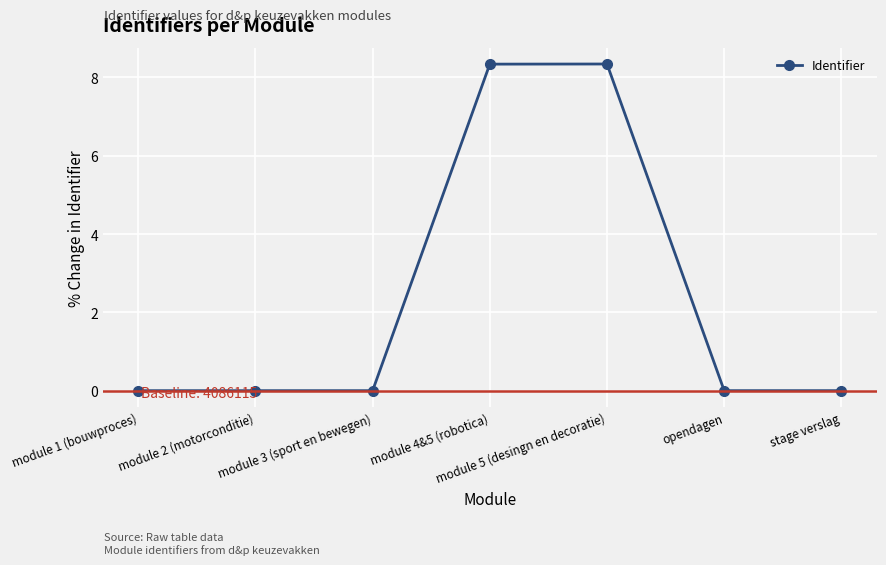

How many lines are shown in the chart?

1